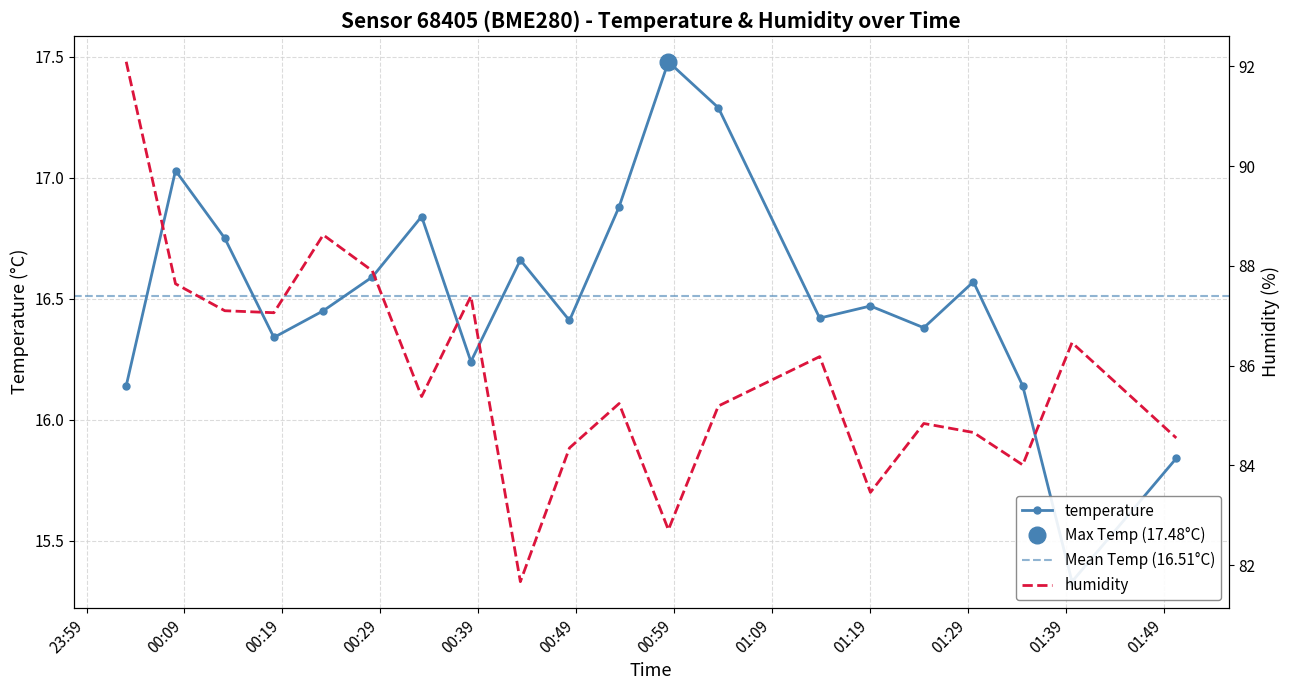

What is the difference between the second highest and second lowest values in the humidity series?

5.9